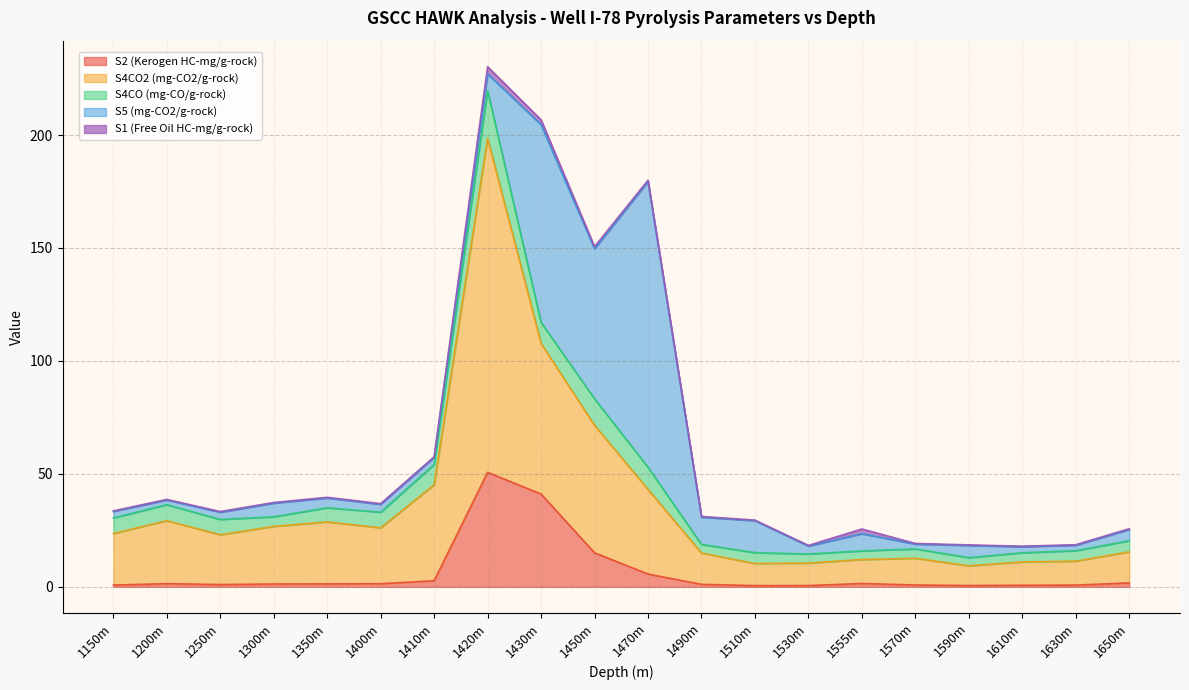

Reading left to right, what are all the values shown in this chart?

S2 (Kerogen HC-mg/g-rock): 0.8	1.4	1.0	1.3	1.3	1.4	2.7	50.7	41.1	15.1	5.7	1.1	0.6	0.6	1.5	0.8	0.6	0.7	0.8	1.7
S4CO2 (mg-CO2/g-rock): 22.8	27.9	22.0	25.5	27.4	24.8	42.5	147.9	66.7	56.4	37.4	13.9	9.8	9.9	10.6	11.8	8.7	10.3	10.6	13.8
S4CO (mg-CO/g-rock): 6.9	7.1	6.8	4.2	6.2	6.9	8.9	21.1	9.3	11.7	9.8	3.8	4.8	4.0	3.8	4.1	3.6	4.0	4.6	4.9
S5 (mg-CO2/g-rock): 2.9	2.1	3.2	6.1	4.3	3.5	3.2	7.4	87.5	66.4	126.5	12.1	14.2	3.5	7.6	2.2	5.4	2.7	2.5	5.0
S1 (Free Oil HC-mg/g-rock): 0.2	0.3	0.3	0.3	0.3	0.3	0.2	3.2	2.2	1.0	0.6	0.3	0.2	0.3	2.1	0.3	0.2	0.2	0.2	0.3